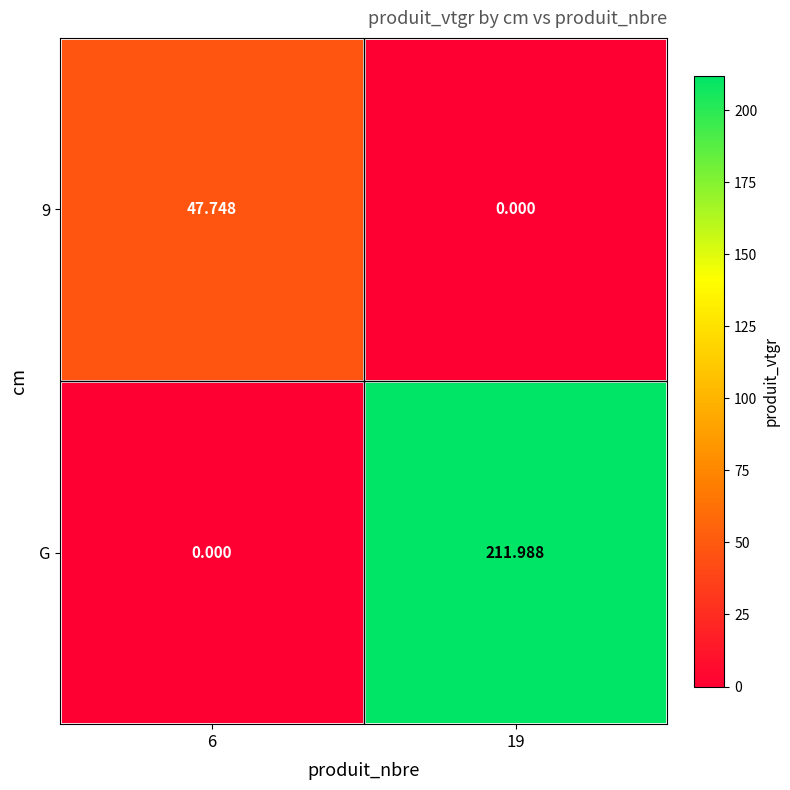

Which series has the largest range (max minus min)?

G